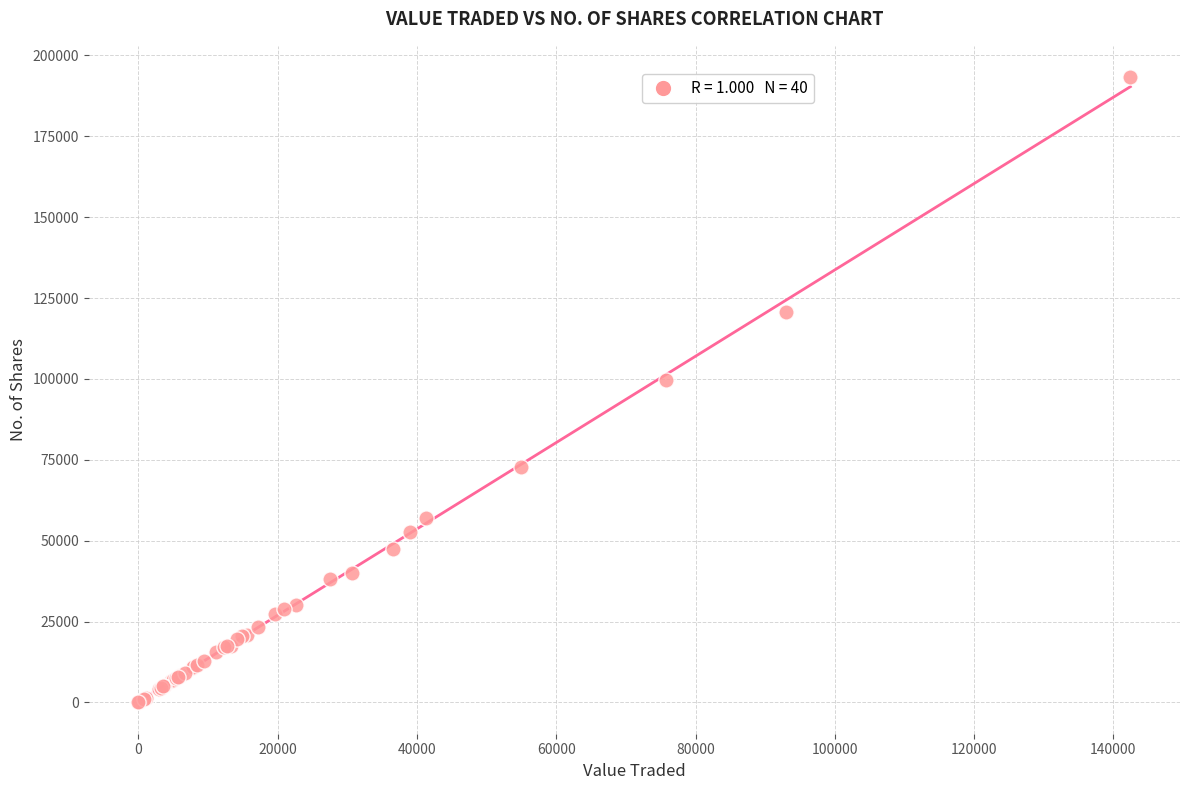

What Y value in the scatter plot is closest to 96642?

99632